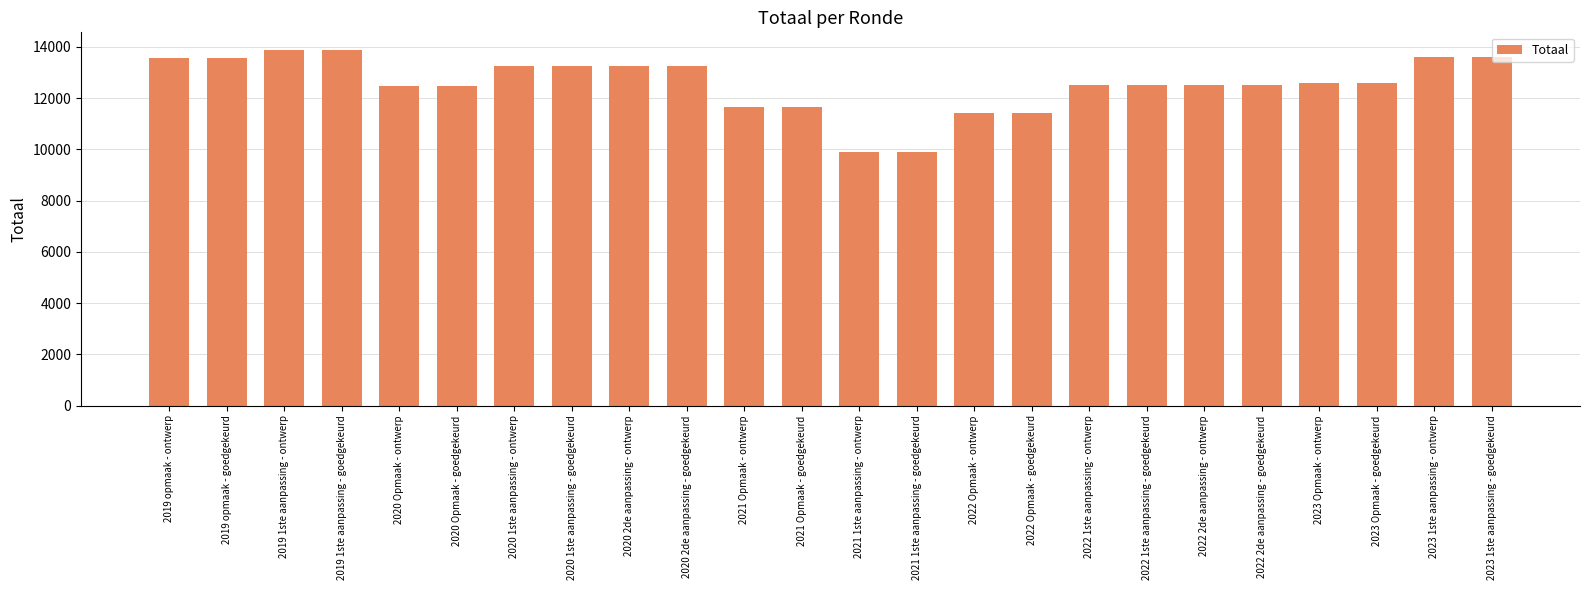

What is the change in value from 2022 1ste aanpassing - goedgekeurd to 2023 1ste aanpassing - goedgekeurd?

+1120